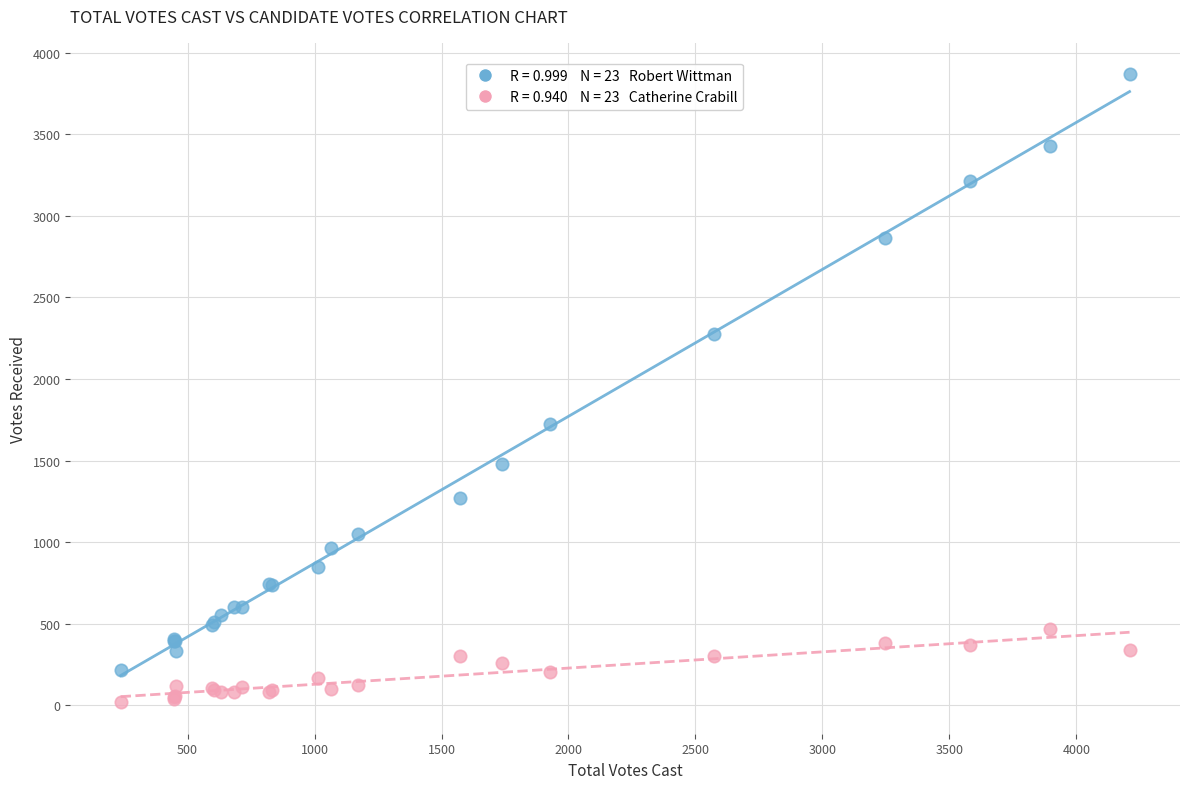

Across all series, what Y value is closest to 1943?

1723